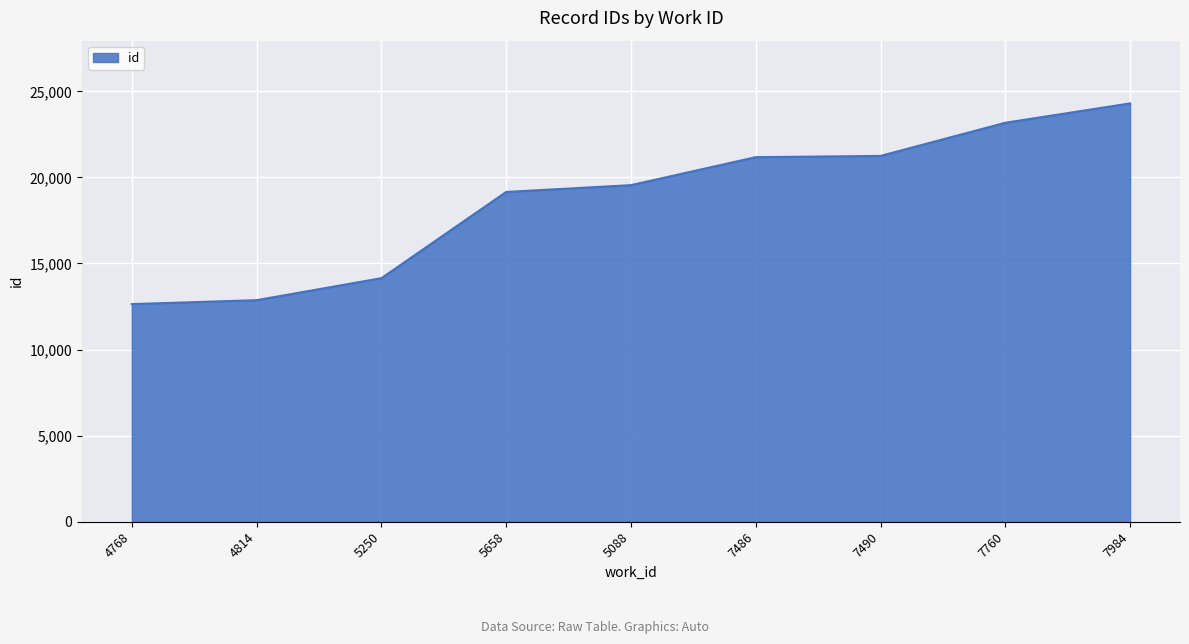

How many lines are shown in the chart?

1